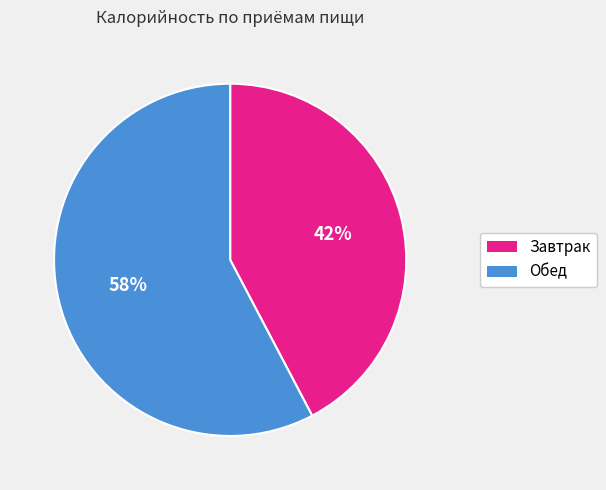

What is the majority slice?

Обед